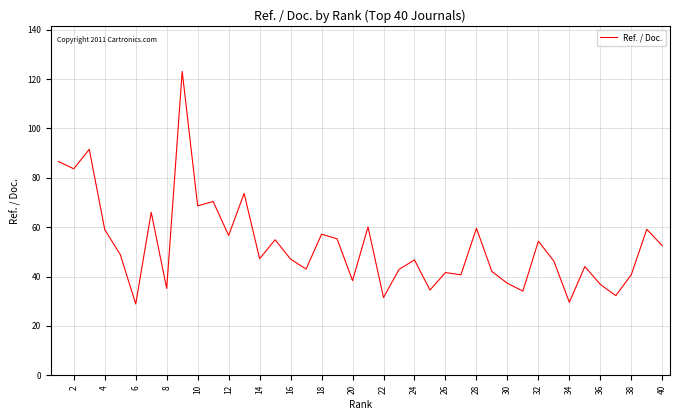

What is the difference between the maximum and minimum values?

94.2